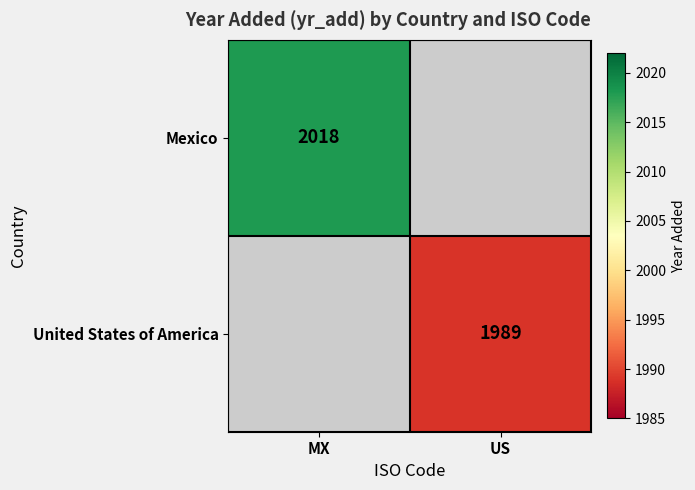

Between US and MX, which is larger?

MX